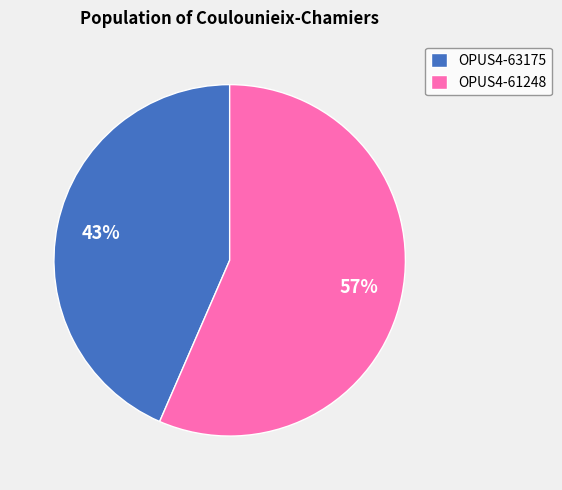

To the nearest percent, what percentage of the pie is OPUS4-61248?

57%